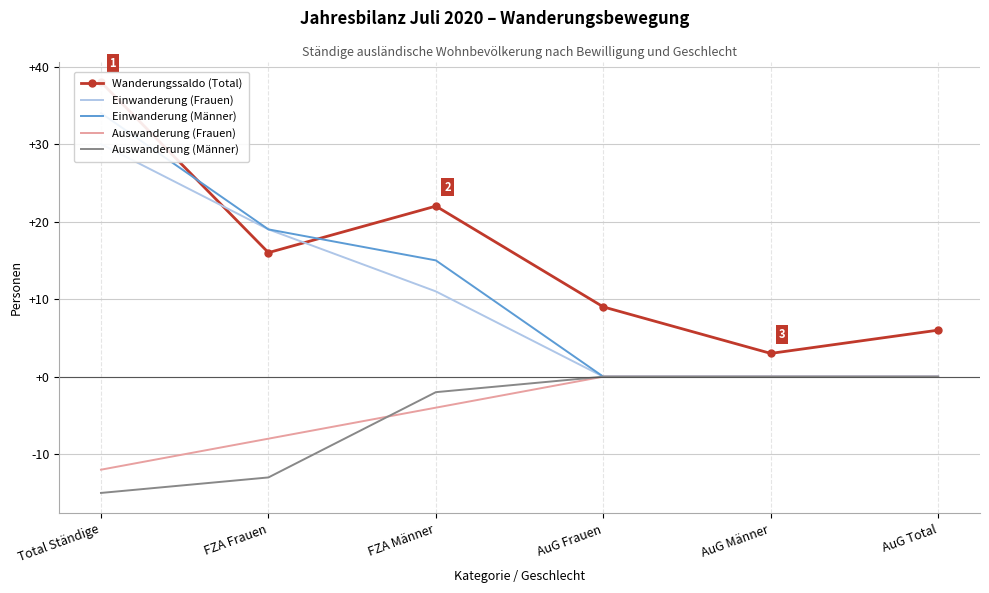

Rank the series by their maximum value, from lowest to highest.

Auswanderung (Frauen), Auswanderung (Männer), Einwanderung (Frauen), Einwanderung (Männer), Wanderungssaldo (Total)